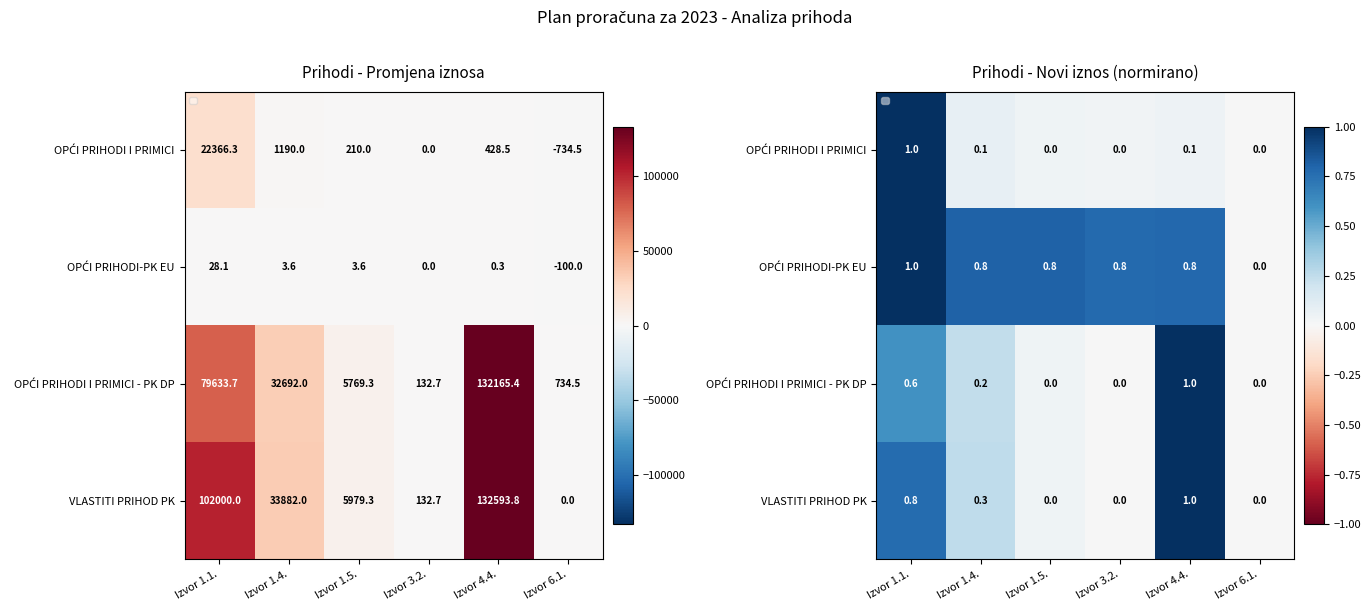

At which label does OPĆI PRIHODI I PRIMICI - PK DP reach its minimum?

Izvor 3.2.